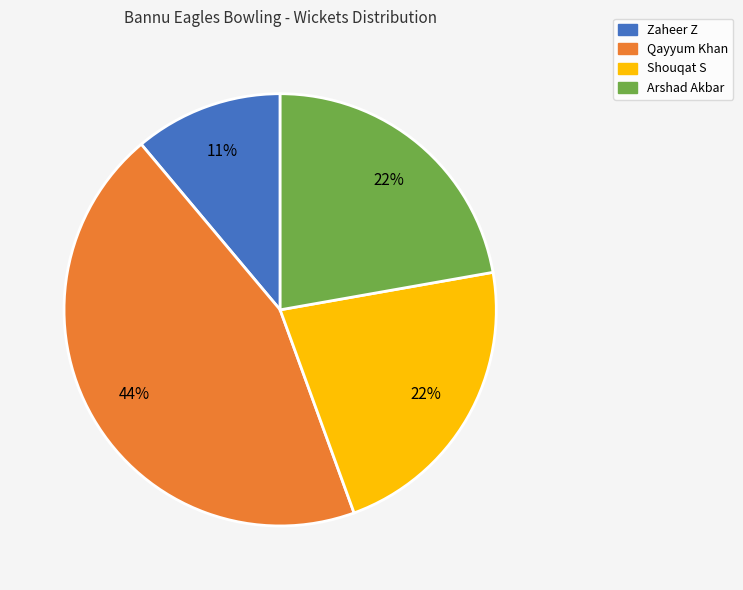

Do Arshad Akbar and Qayyum Khan together represent more than half of the pie?

Yes